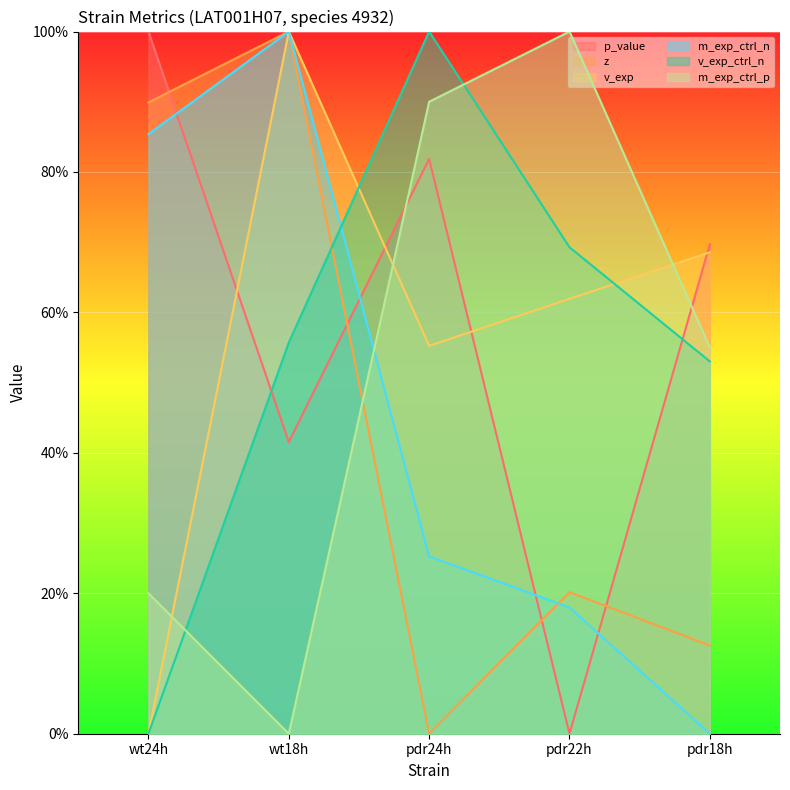

What is the total value across all series at pdr24h?

3.5